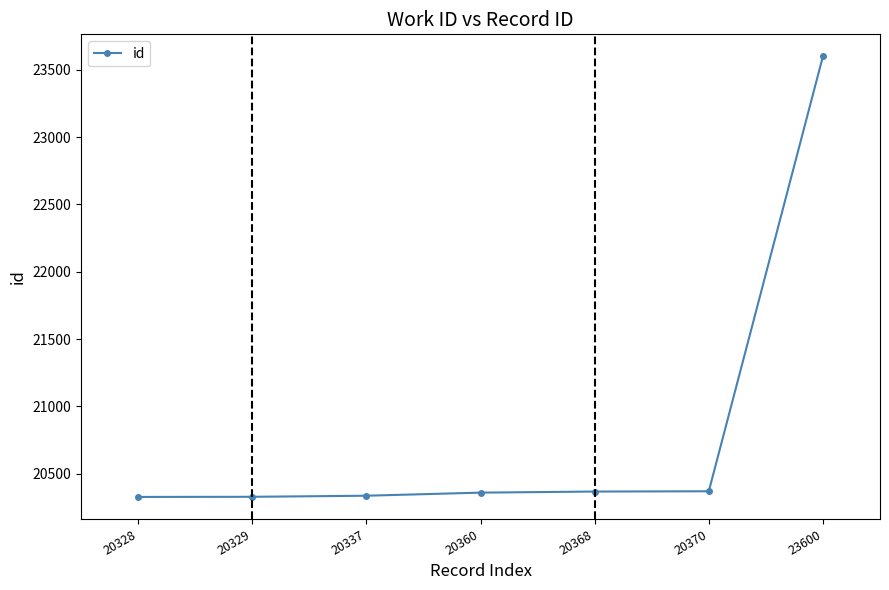

What is the difference between the maximum and minimum values?

3272